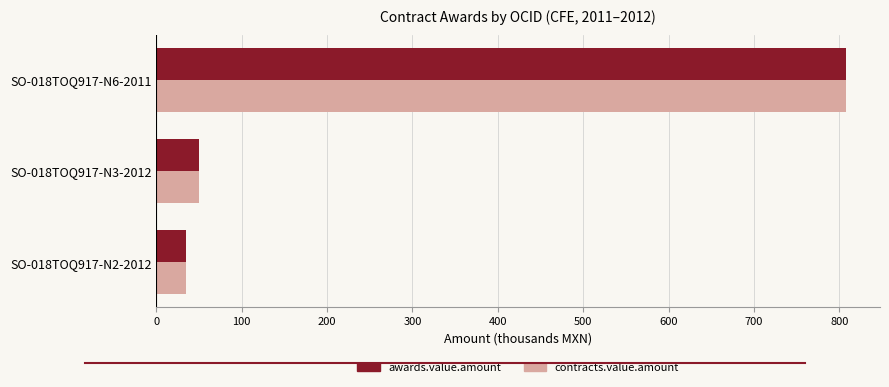

At which label is awards.value.amount closest to 421?

SO-018TOQ917-N3-2012